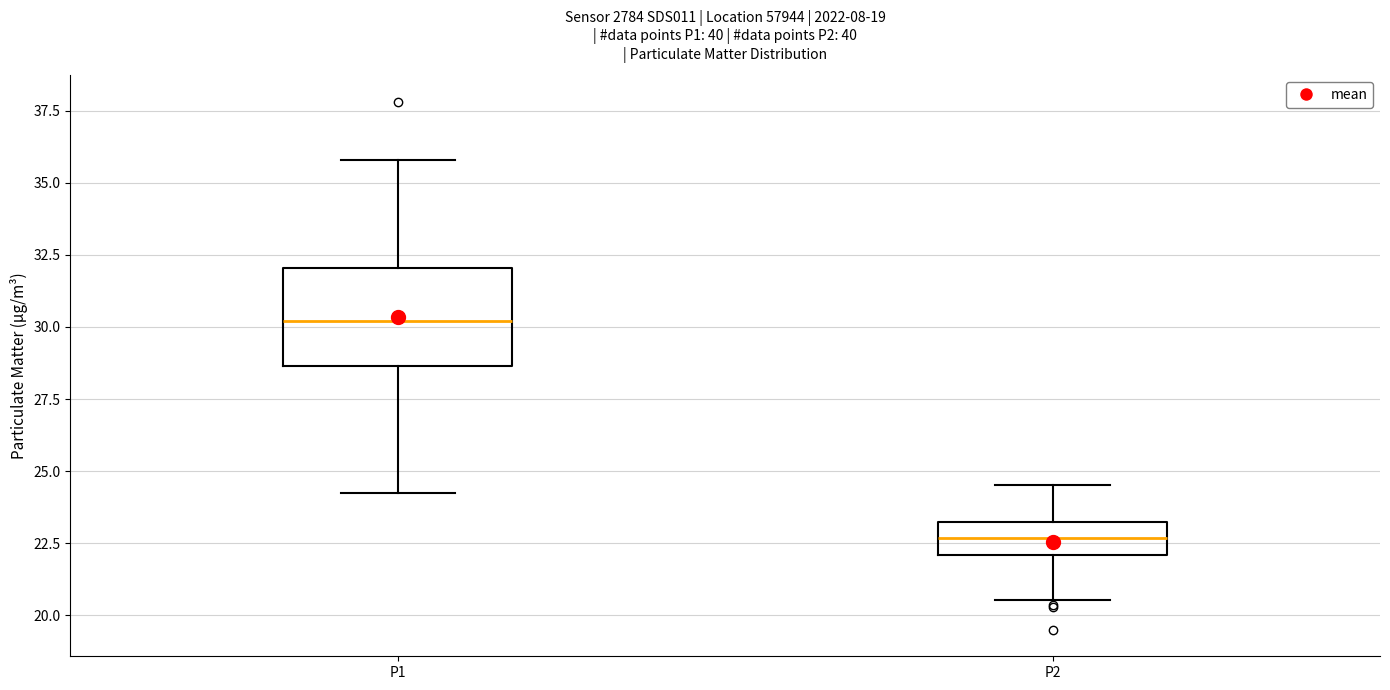

Which box has the lowest median line?

P2